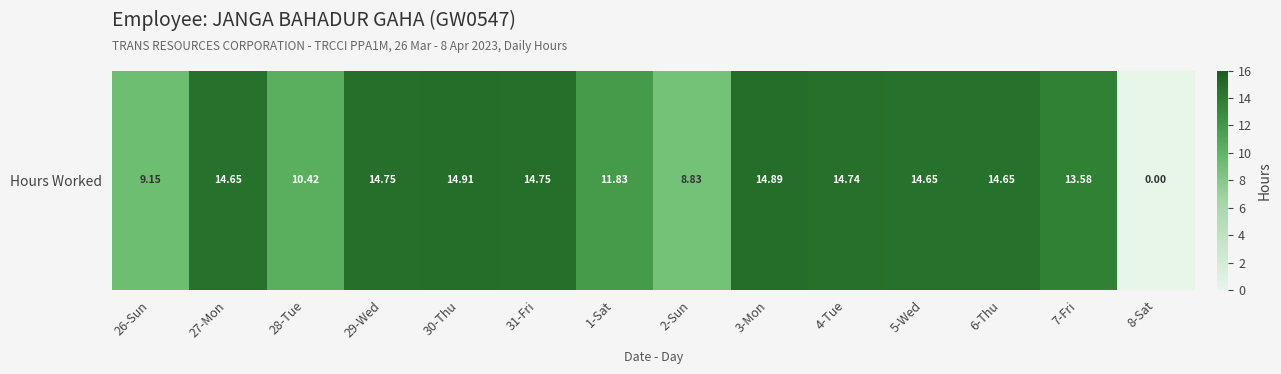

Rank the categories by value from highest to lowest.

30-Thu, 3-Mon, 29-Wed, 31-Fri, 4-Tue, 27-Mon, 5-Wed, 6-Thu, 7-Fri, 1-Sat, 28-Tue, 26-Sun, 2-Sun, 8-Sat